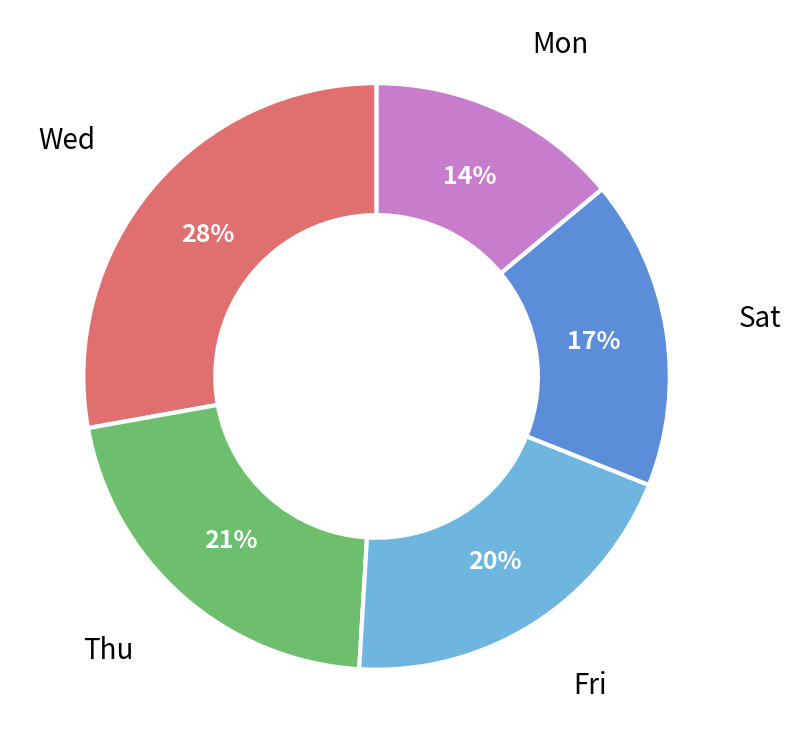

To the nearest percent, what is the difference between the largest and smallest slice percentages?

14%